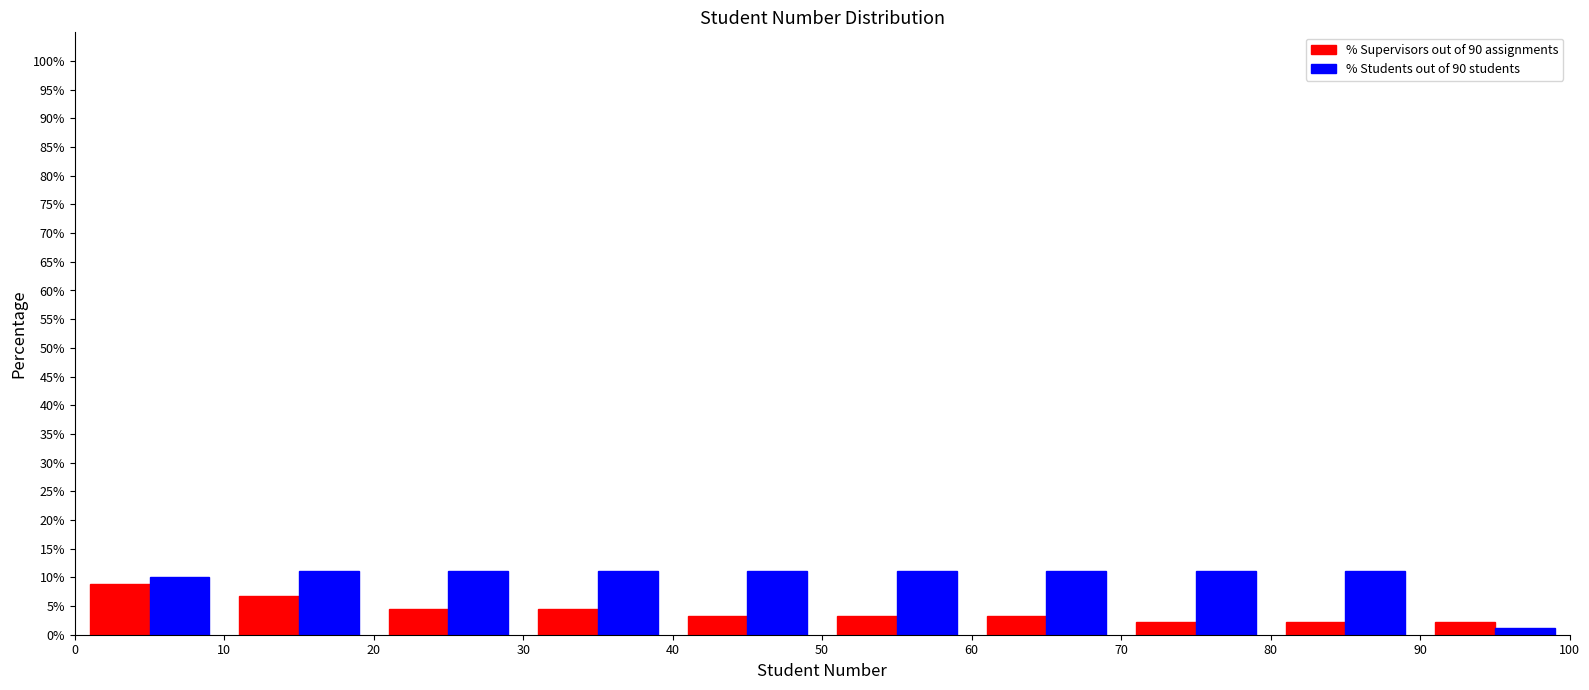

What is the height of the % Students out of 90 students bar covering 90 to 100 on the x-axis? The values are not printed on the chart, so give them approximately, as read against the axis.

1.0